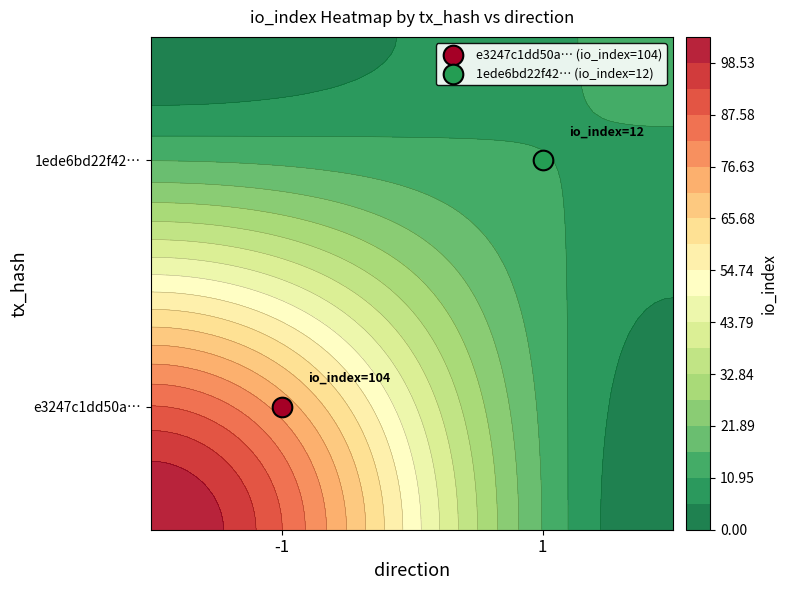

Between direction and io_index, which series saw the biggest shift?

e3247c1dd50a06e359e7629c2d3df6296590097